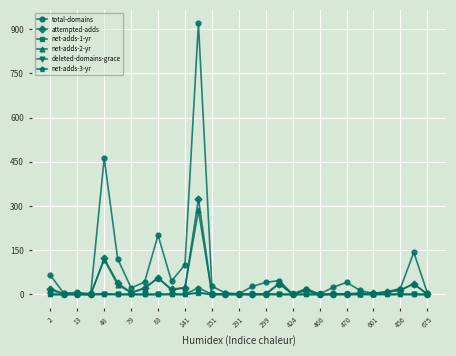

What are all the series names shown in the legend?

total-domains, attempted-adds, net-adds-1-yr, net-adds-2-yr, deleted-domains-grace, net-adds-3-yr